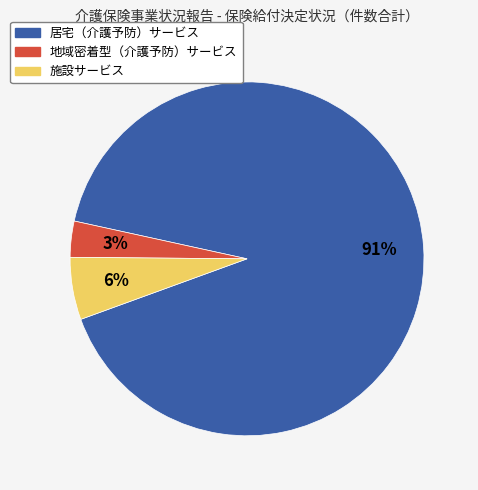

Rank the categories by value from lowest to highest.

地域密着型（介護予防）サービス, 施設サービス, 居宅（介護予防）サービス